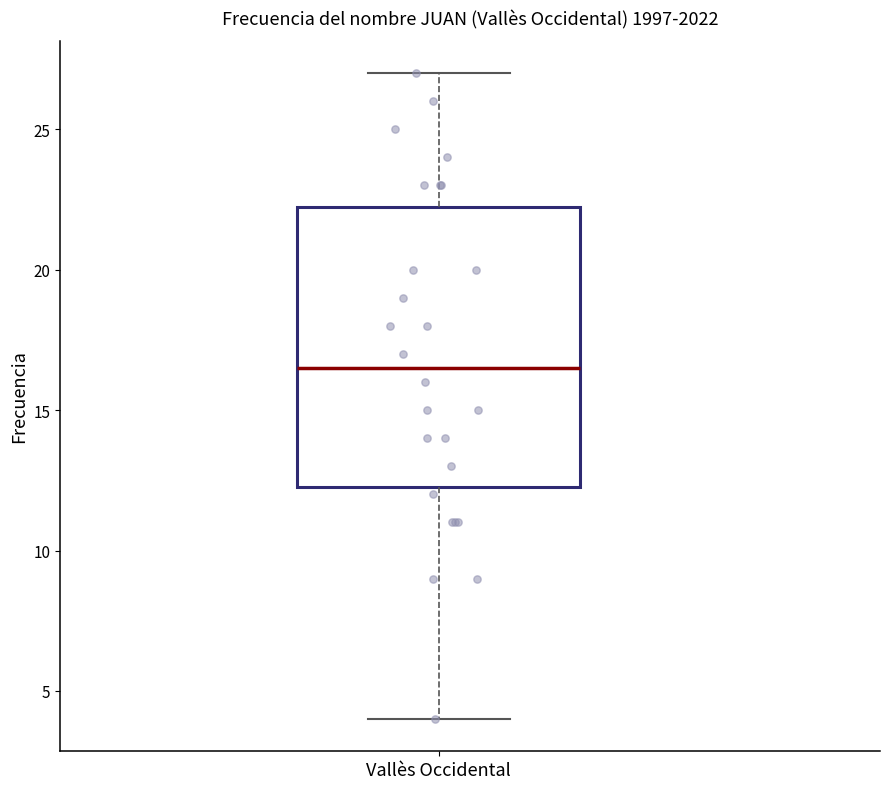

Where does the lower whisker of the box for Vallès Occidental end on the y-axis? The values are not printed on the chart, so give them approximately, as read against the axis.

4.0